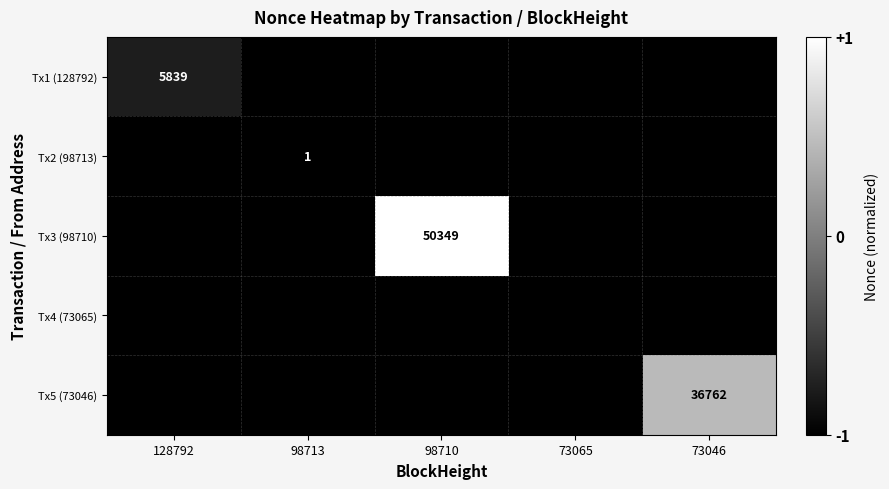

Is it true that Tx5 (73046) equals 0.8 at 73046?

False